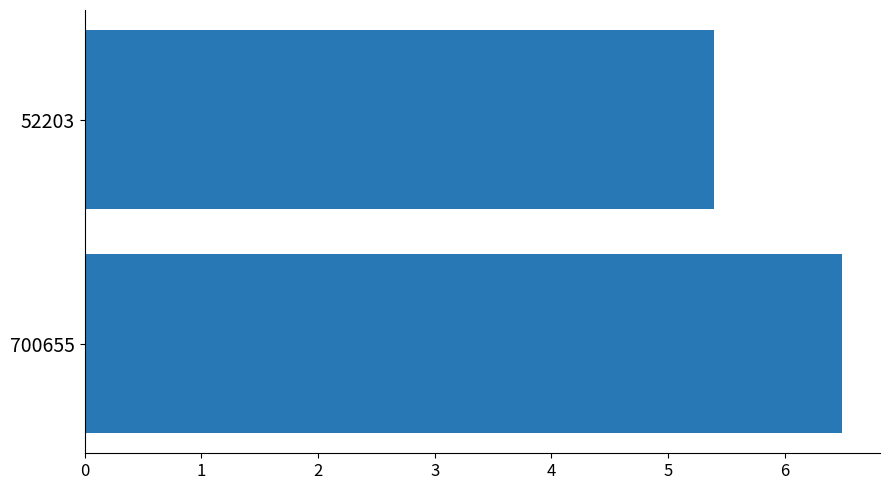

What is the greatest value displayed?

6.5